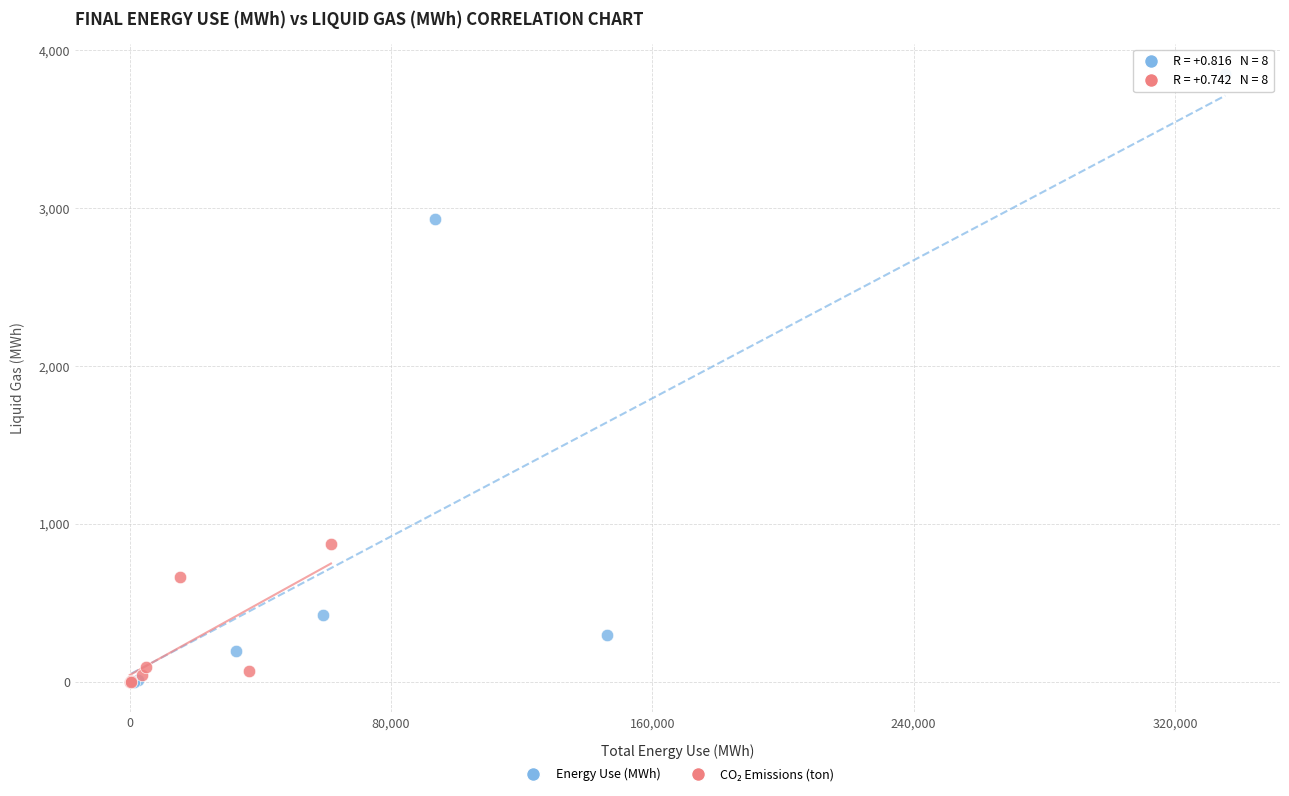

Which series reaches the maximum Y coordinate?

Energy Use (MWh)